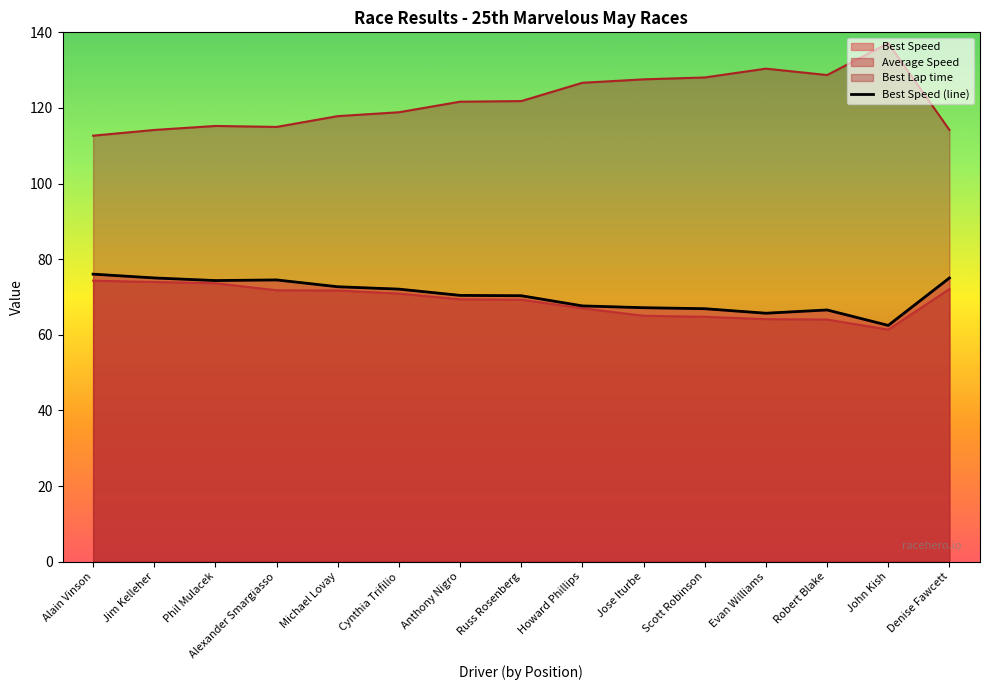

Reading right to left, what are all the values shown in this chart?

Denise Fawcett=75.0	John Kish=62.5	Robert Blake=66.6	Evan Williams=65.7	Scott Robinson=66.9	Jose Iturbe=67.2	Howard Phillips=67.6	Russ Rosenberg=70.3	Anthony Nigro=70.4	Cynthia Trifilio=72.1	Michael Lovay=72.7	Alexander Smargiasso=74.5	Phil Mulacek=74.3	Jim Kelleher=75.0	Alain Vinson=76.0